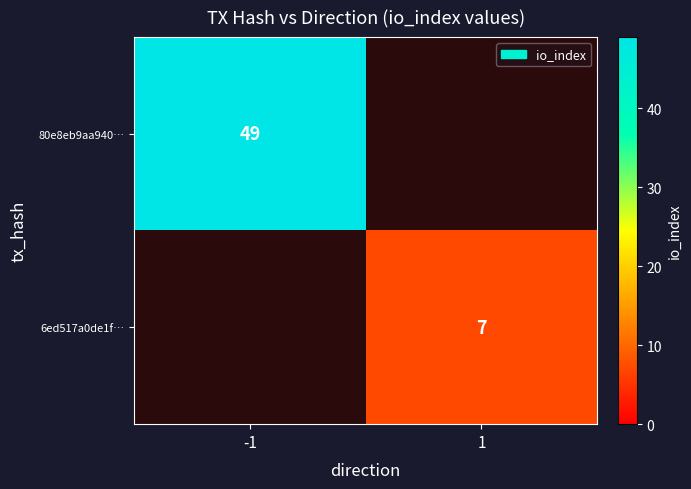

The 6ed517a0de1f… series shows 7 at 1. True or false?

True